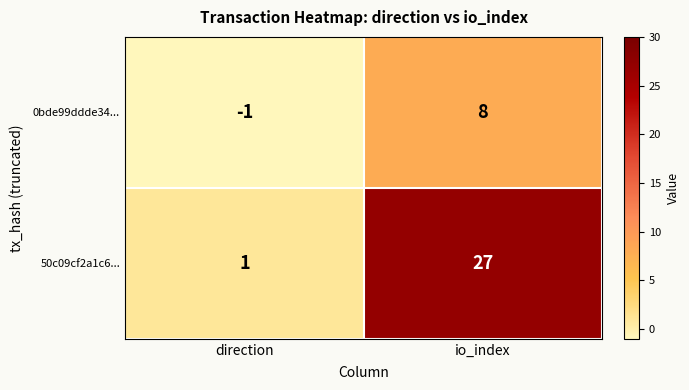

How many distinct data groups are displayed?

2